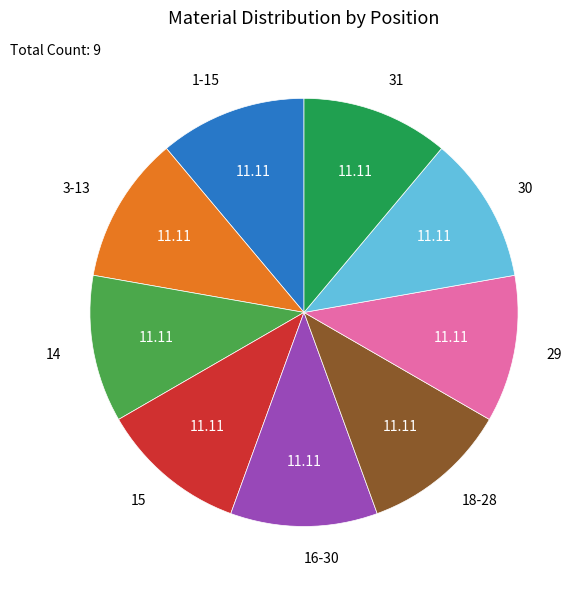

Does 18-28 account for over 50% of the chart?

No